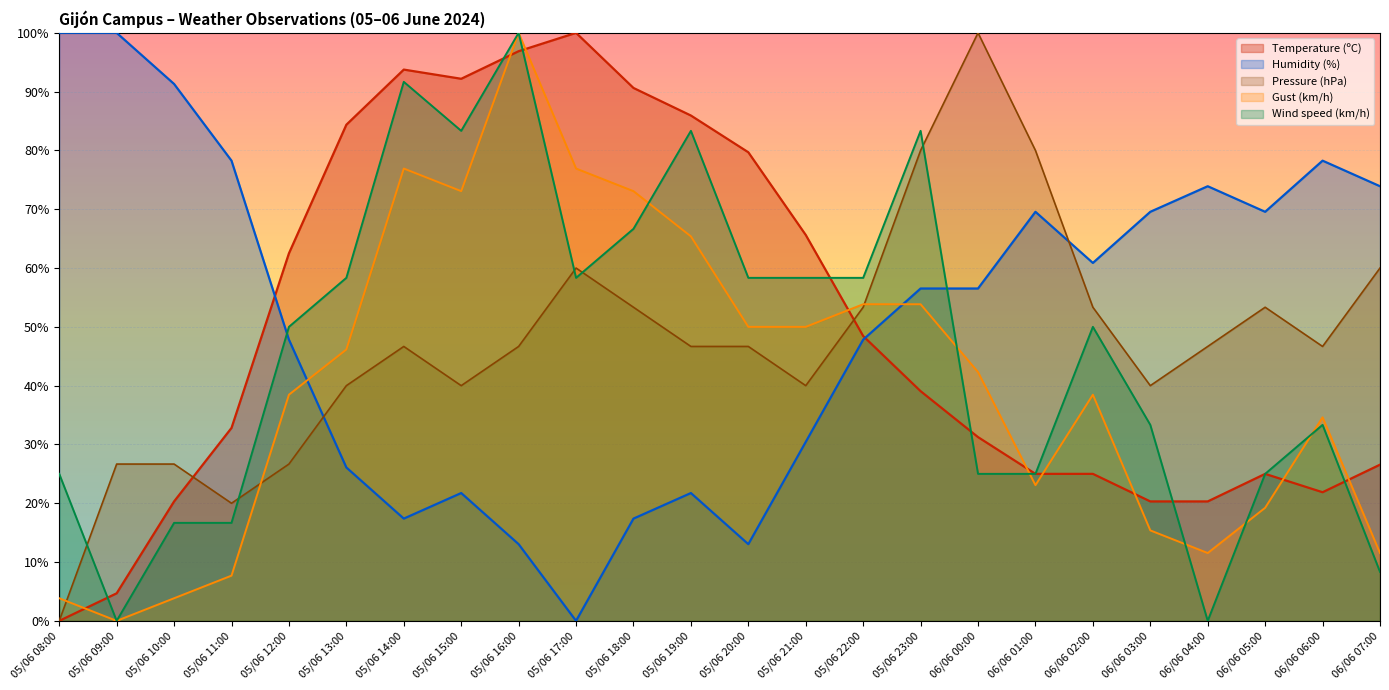

The Temperature (ºC) series shows 0.0 at 05/06 08:00. True or false?

True